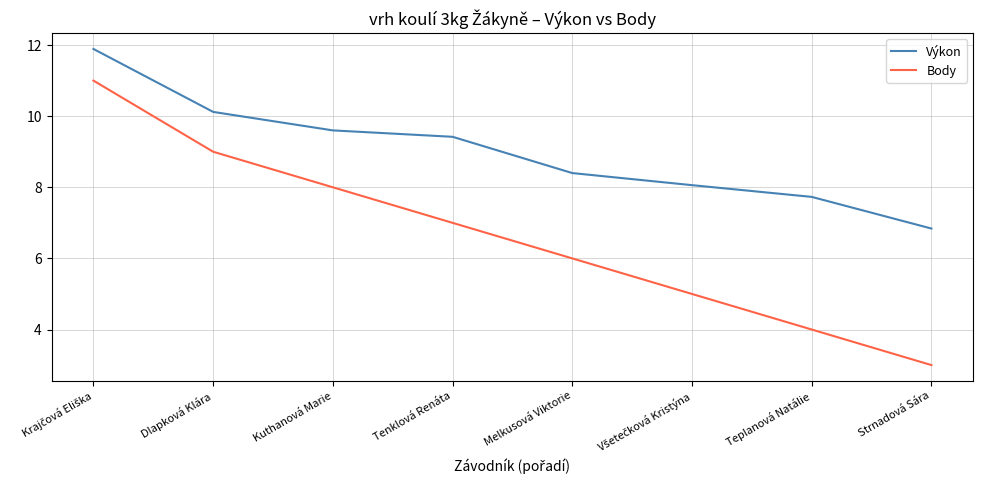

What is the difference between the second highest and minimum values in the Body series?

6.0